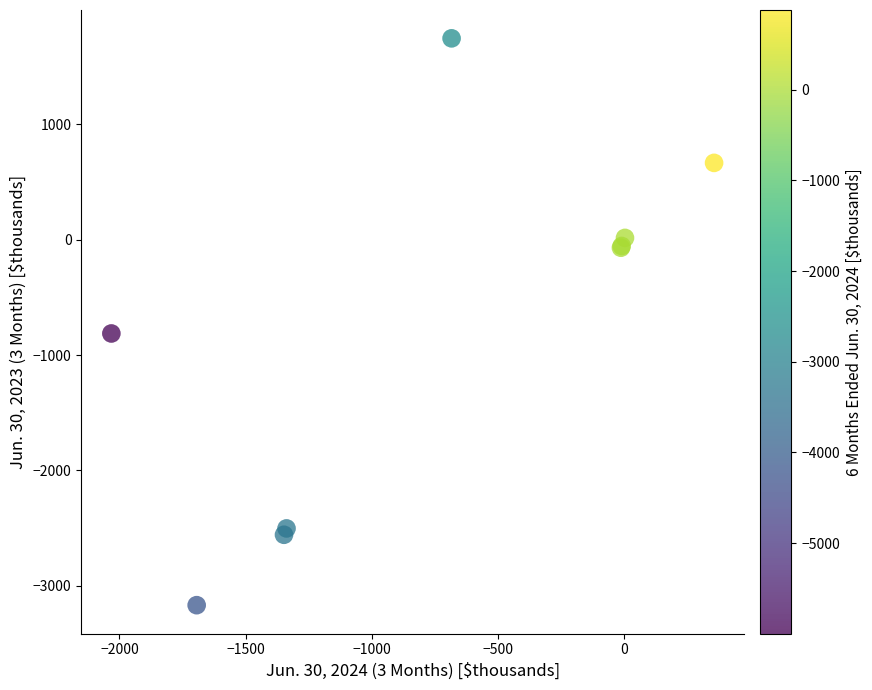

What Y value in the scatter plot is closest to -711?

-813